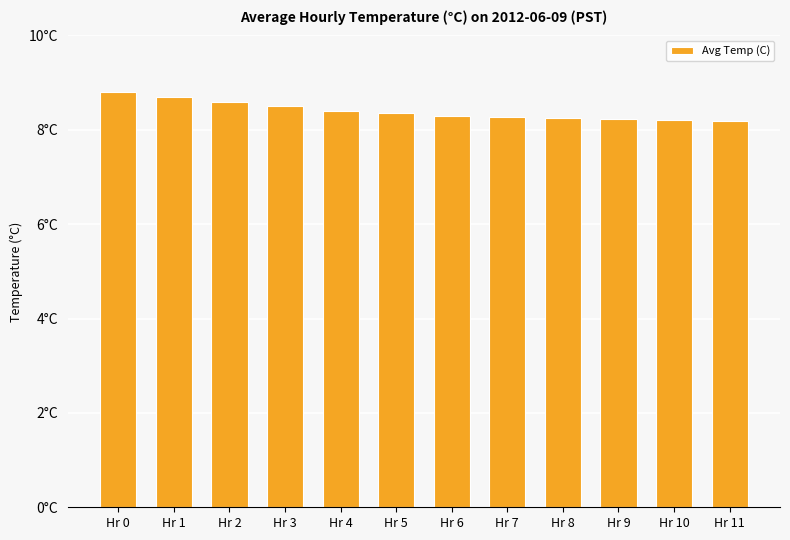

Rank the categories by value from highest to lowest.

Hr 0, Hr 1, Hr 2, Hr 3, Hr 4, Hr 5, Hr 6, Hr 7, Hr 8, Hr 9, Hr 10, Hr 11